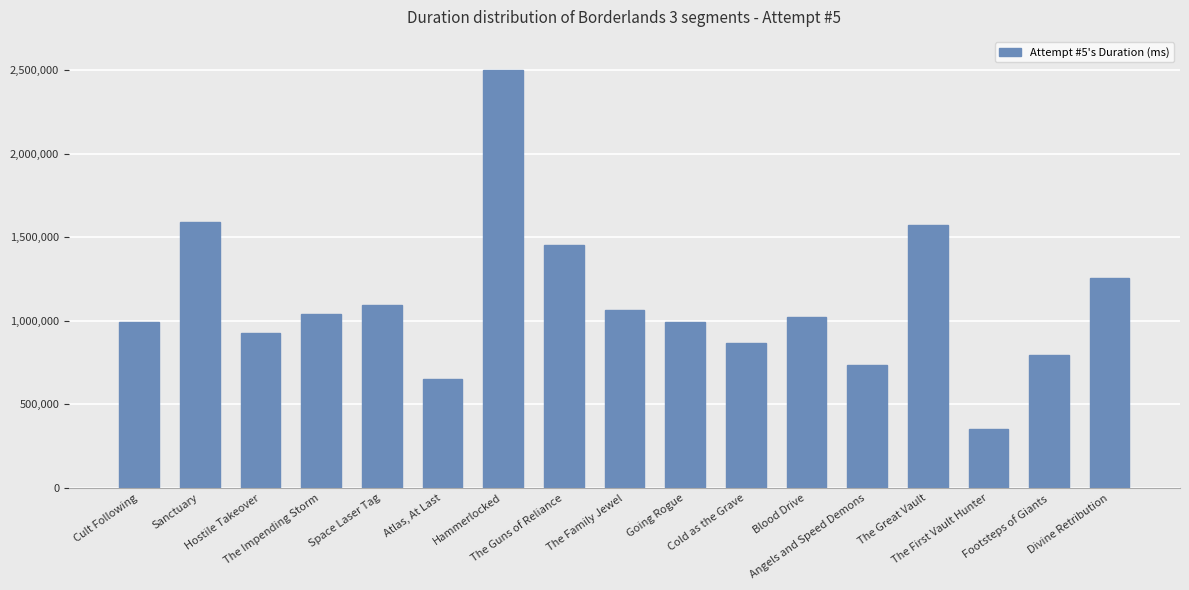

What is the sum of all values?

18935106